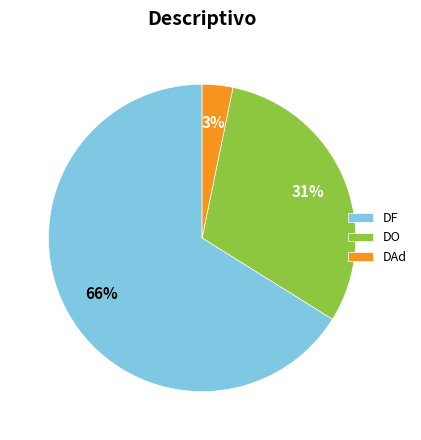

How many segments does this pie chart have?

3